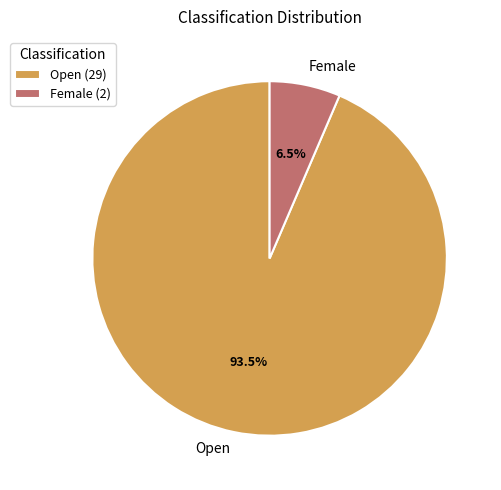

How many segments does this pie chart have?

2